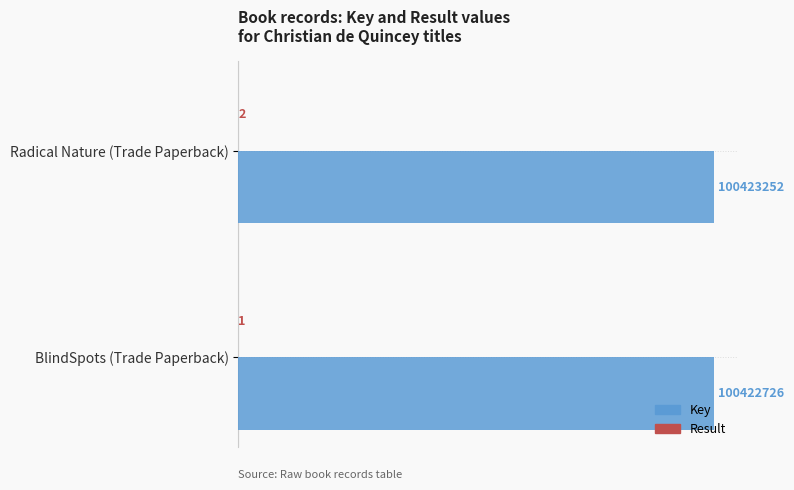

Reading left to right, what are all the values shown in this chart?

Key: 100422726	100423252
Result: 1	2